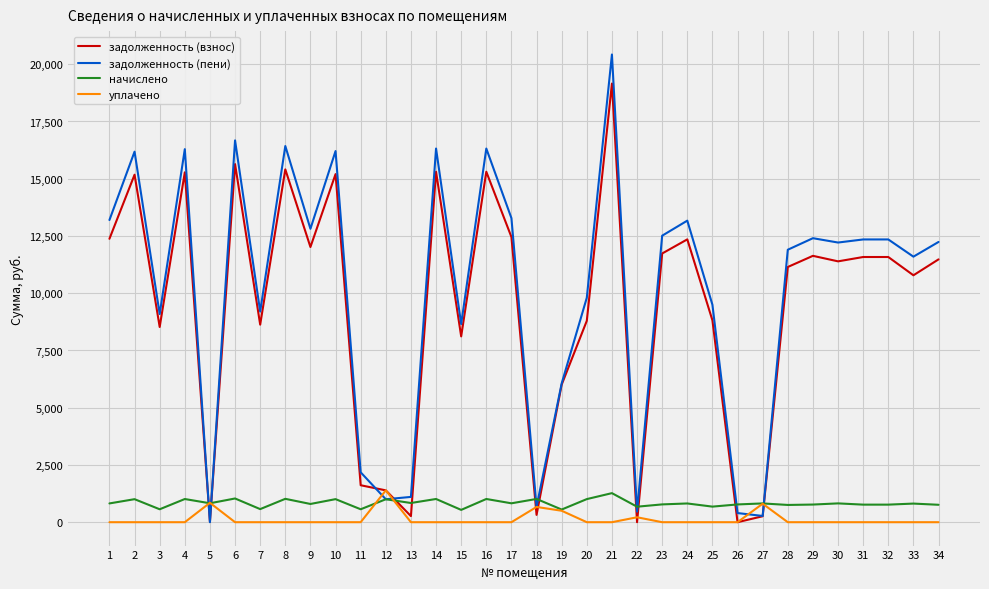

Is it true that задолженность (пени) equals 12513.1 at 23?

True